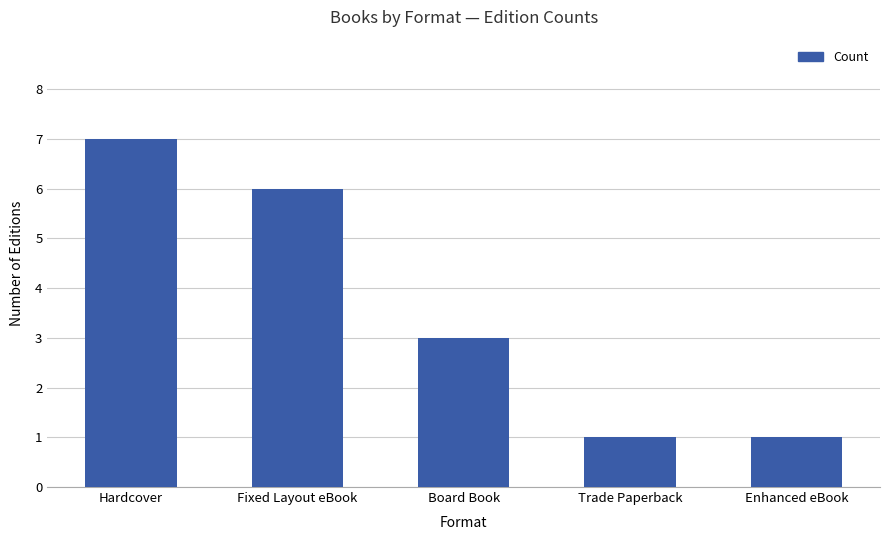

Is it true that the value at Enhanced eBook is 2?

False